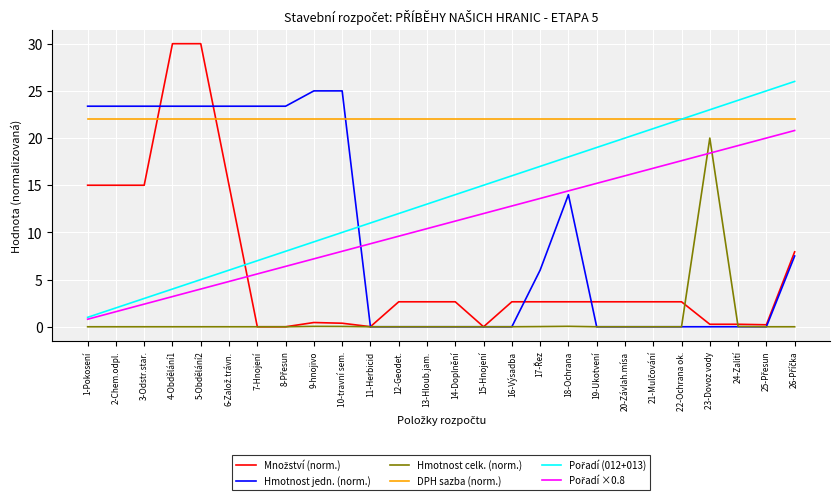

What is the greatest value displayed?

30.0